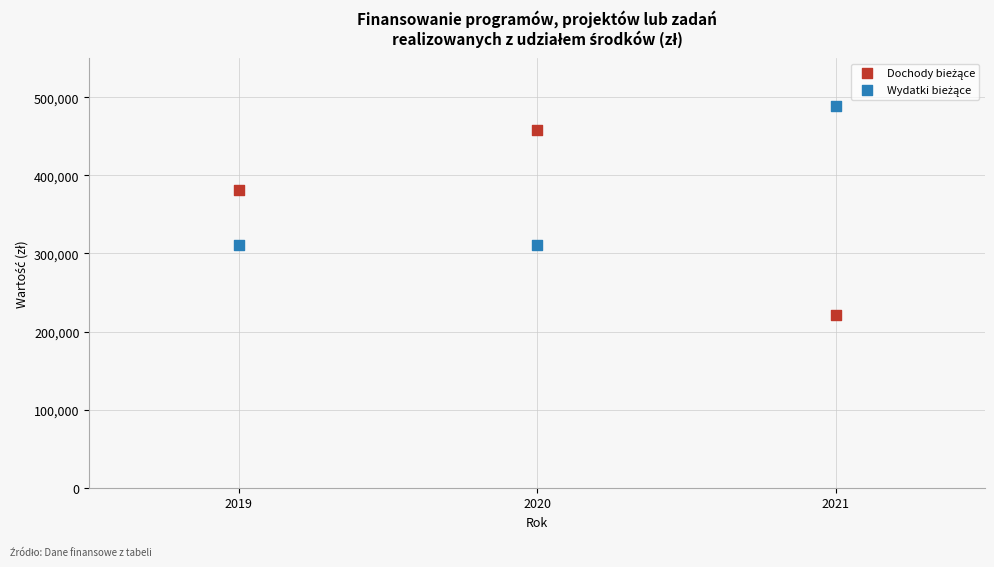

Across all data points, what is the range of X values (max minus min)?

2.0